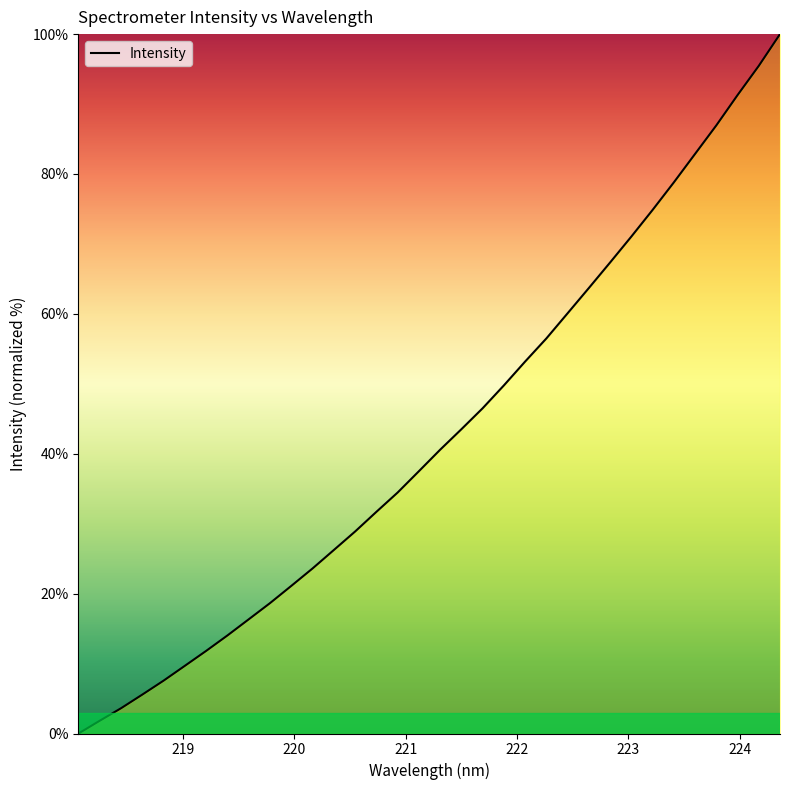

Count the number of data series in this chart.

1